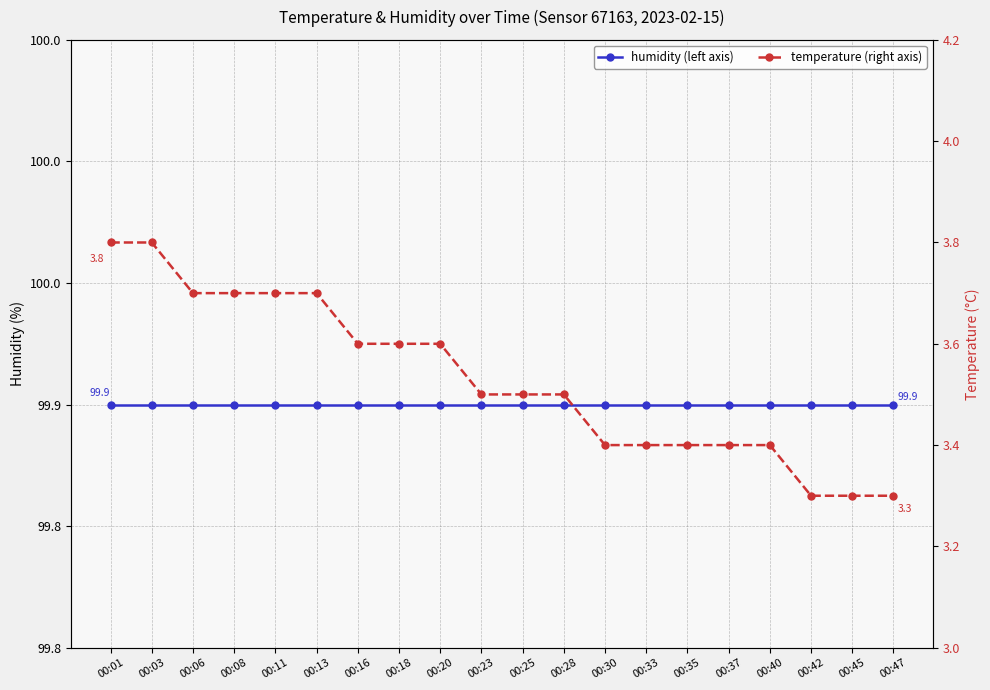

What is the total value across all series at 00:11?

103.6